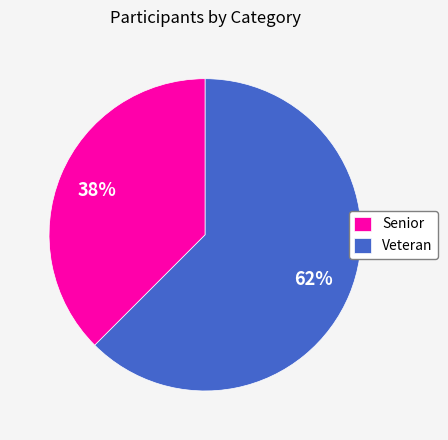

Does any single category account for the majority?

Yes